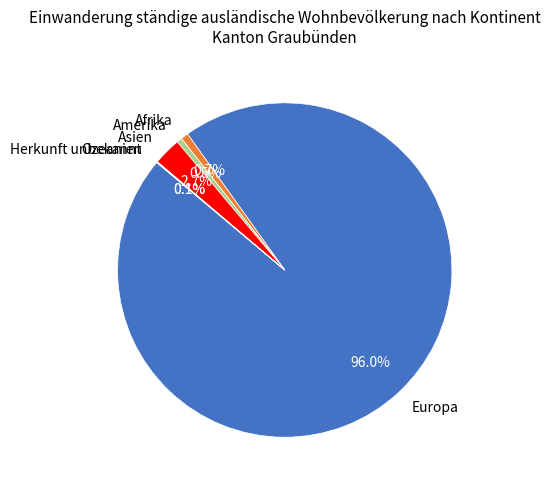

To the nearest percent, what percentage of the pie is Afrika?

1%